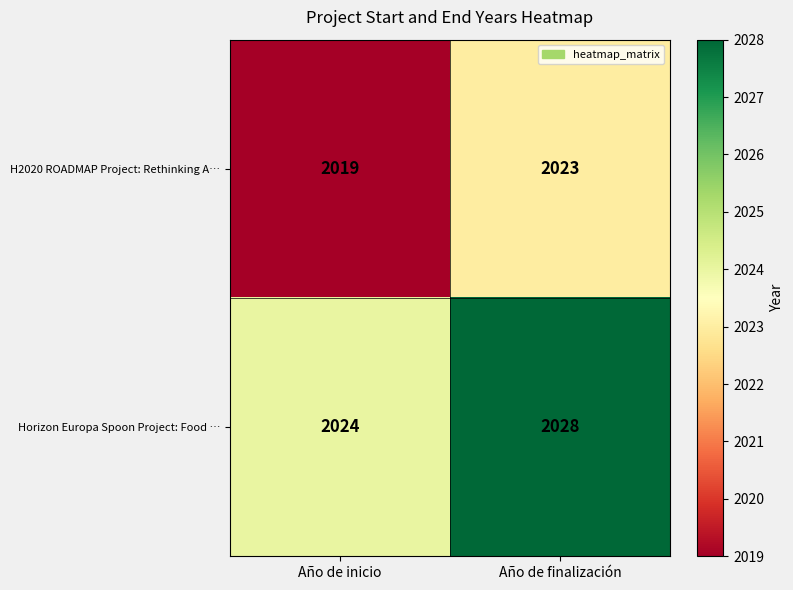

Reading right to left, extract all data points from this chart.

H2020 ROADMAP Project: Rethinking A…: Año de finalización=2023	Año de inicio=2019
Horizon Europa Spoon Project: Food …: Año de finalización=2028	Año de inicio=2024